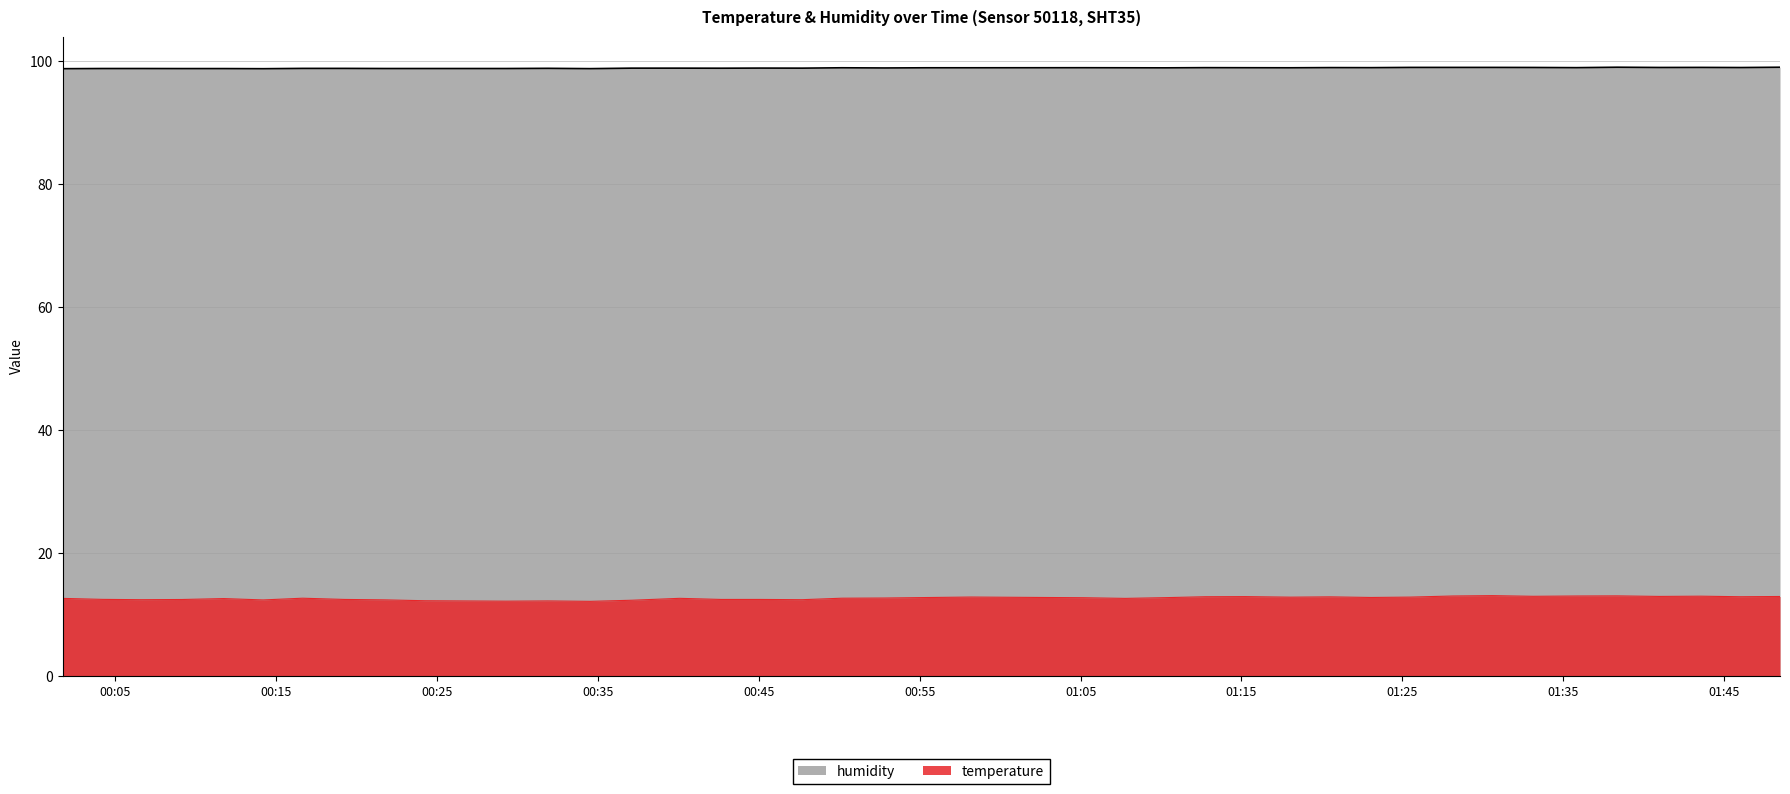

What is the value of the humidity point at the 15th from the left?

98.9